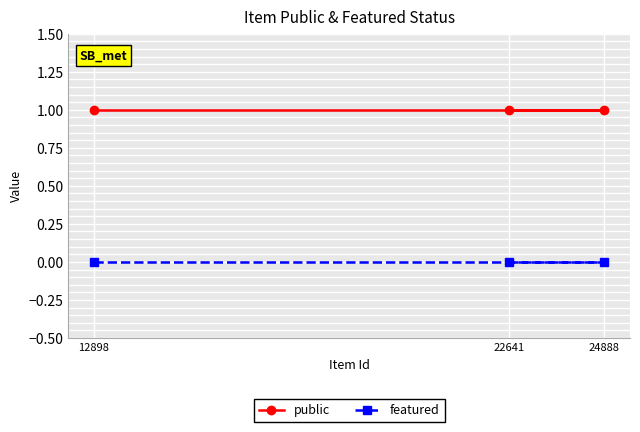

How many lines are shown in the chart?

2